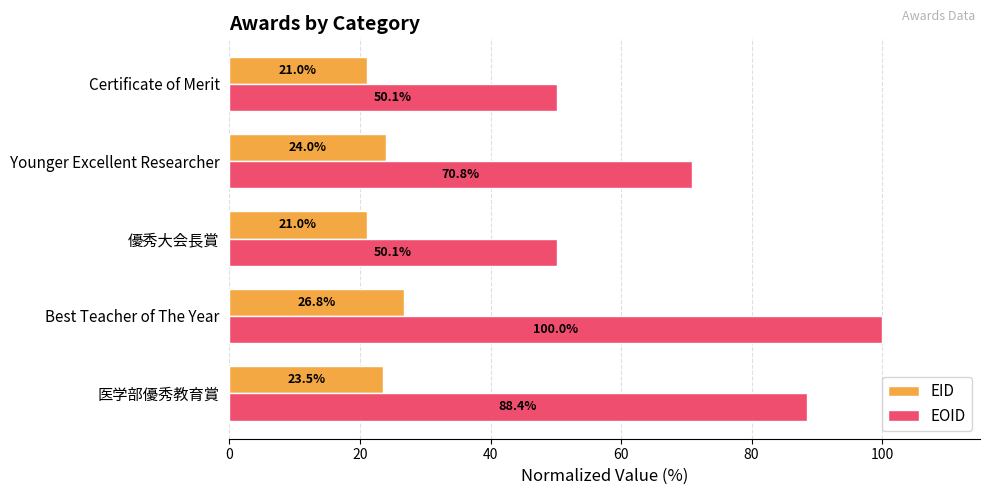

What is the difference between the highest and lowest values at Younger Excellent Researcher?

46.8